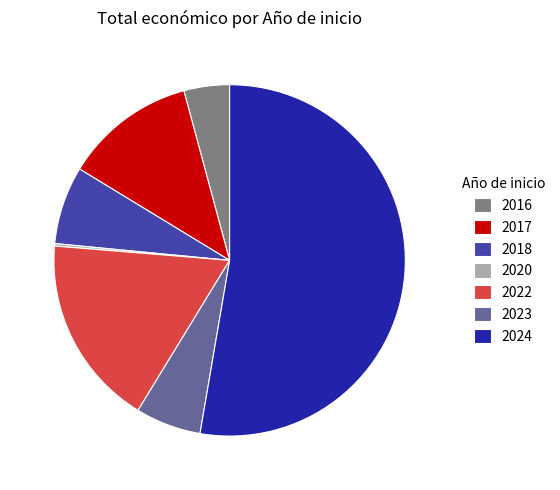

Which category has the biggest portion of the pie?

2024